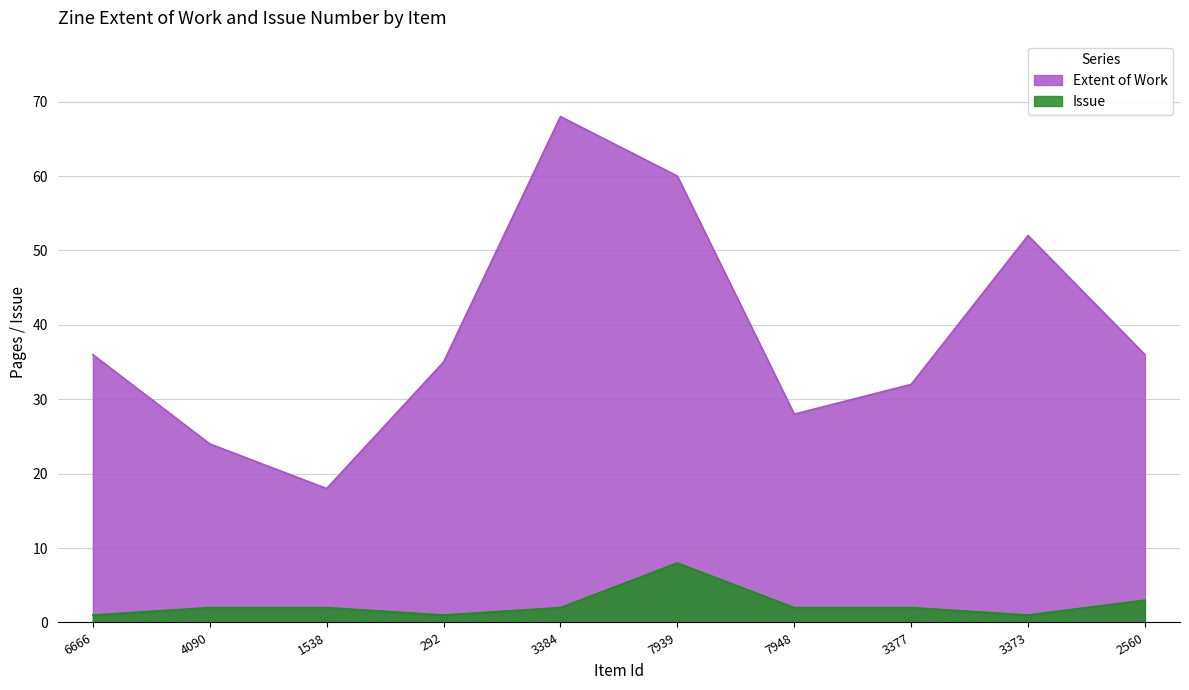

Does the chart display data point markers on the line(s)?

No